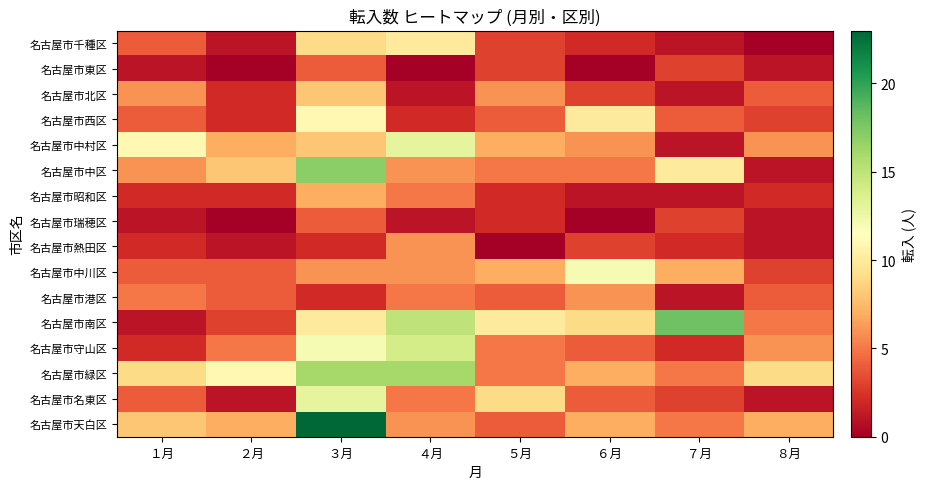

How many distinct data groups are displayed?

16